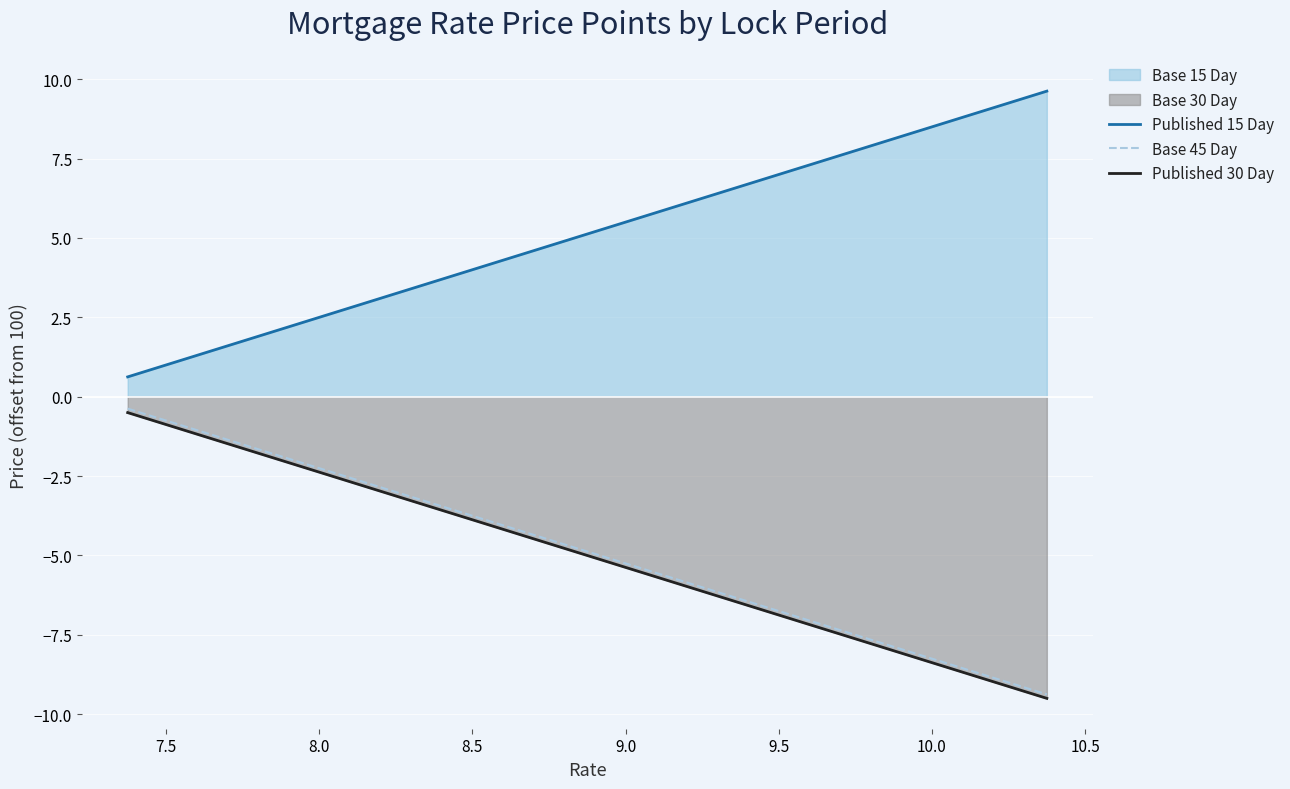

What is the value of the Published 30 Day point at the 11th from the left?

-4.2